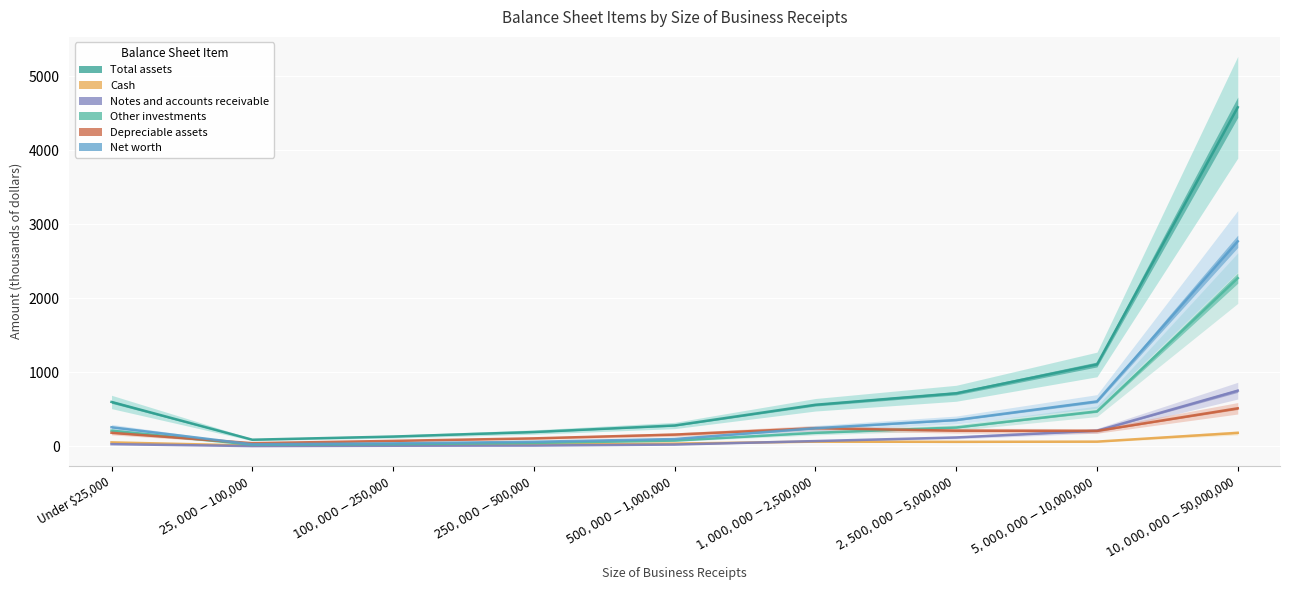

List the labels in order of Total assets value, largest first.

$10,000,000-$50,000,000, $5,000,000-$10,000,000, $2,500,000-$5,000,000, Under $25,000, $1,000,000-$2,500,000, $500,000-$1,000,000, $250,000-$500,000, $100,000-$250,000, $25,000-$100,000